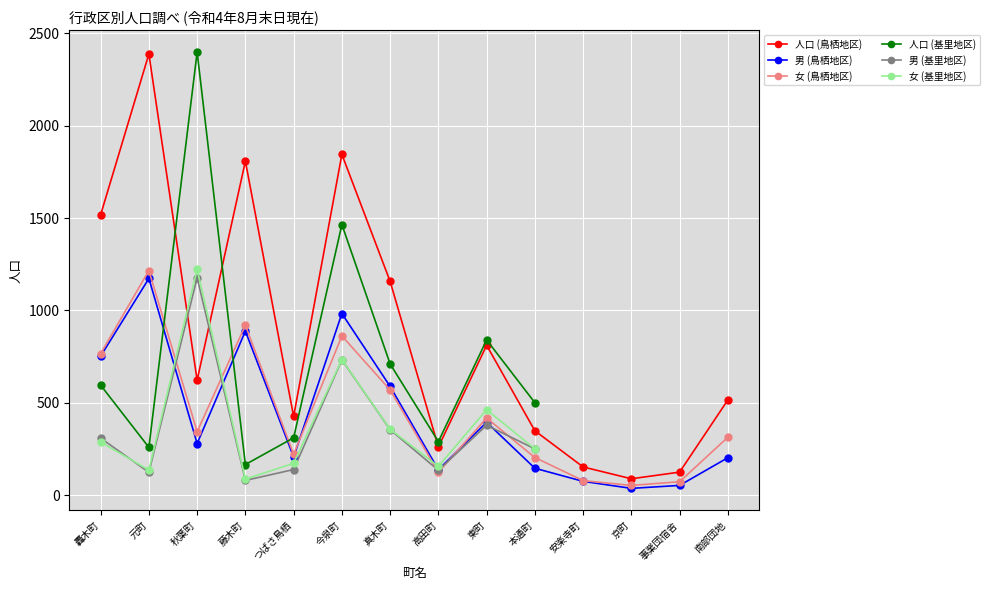

At which label does 女 (鳥栖地区) first exceed 343?

轟木町